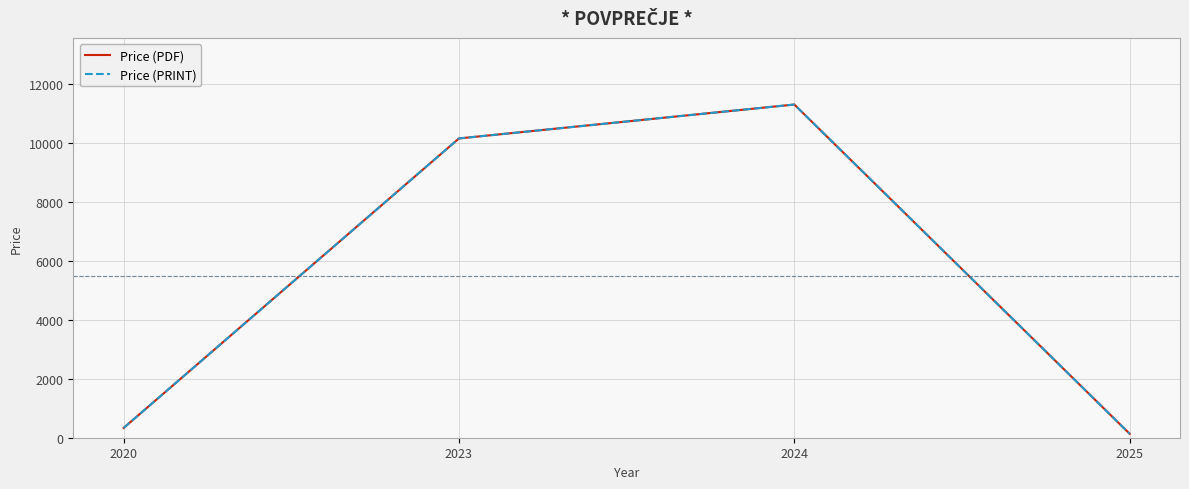

Is this an area chart (filled region under the line)?

No